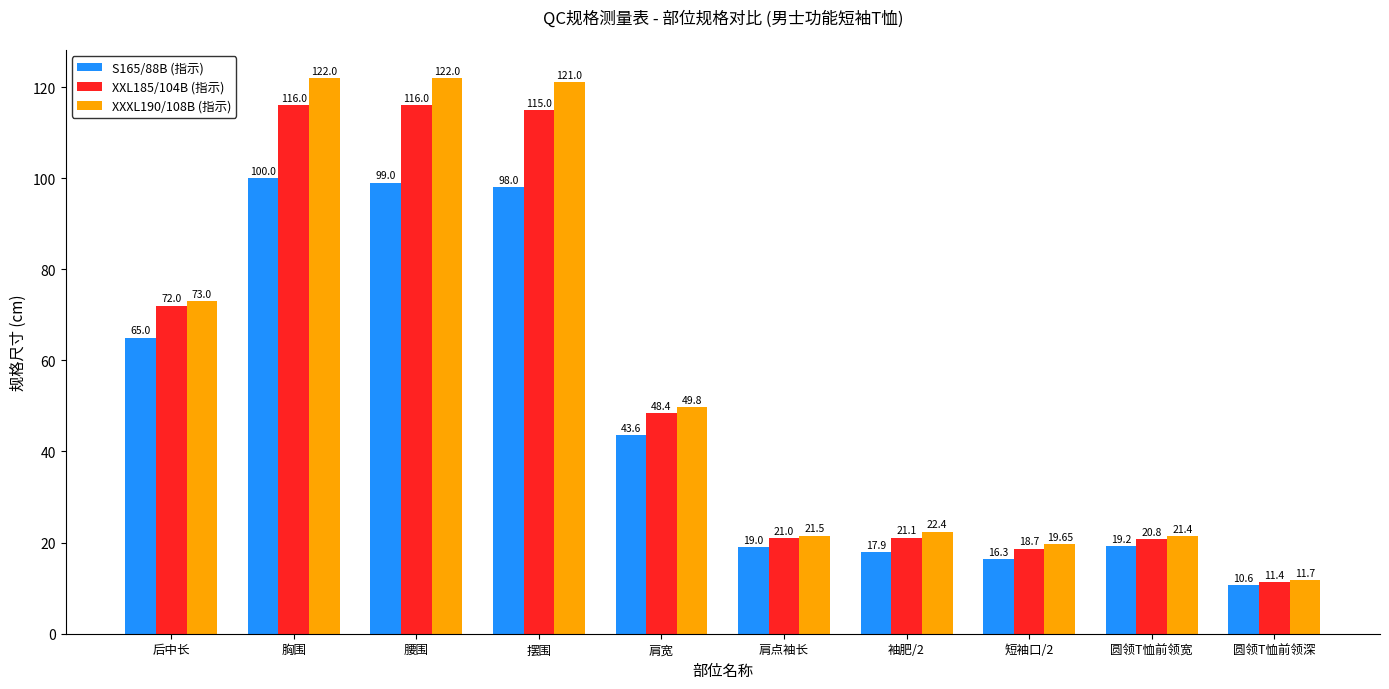

What is the label of the 2nd bar from the right?

圆领T恤前领宽